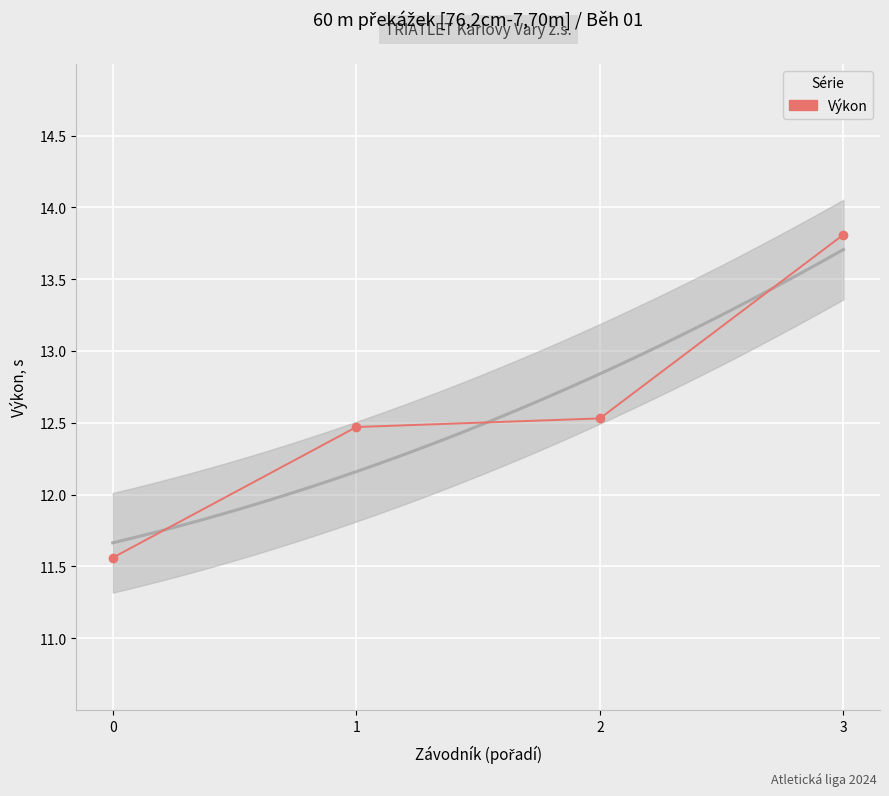

What is the average value?

12.6